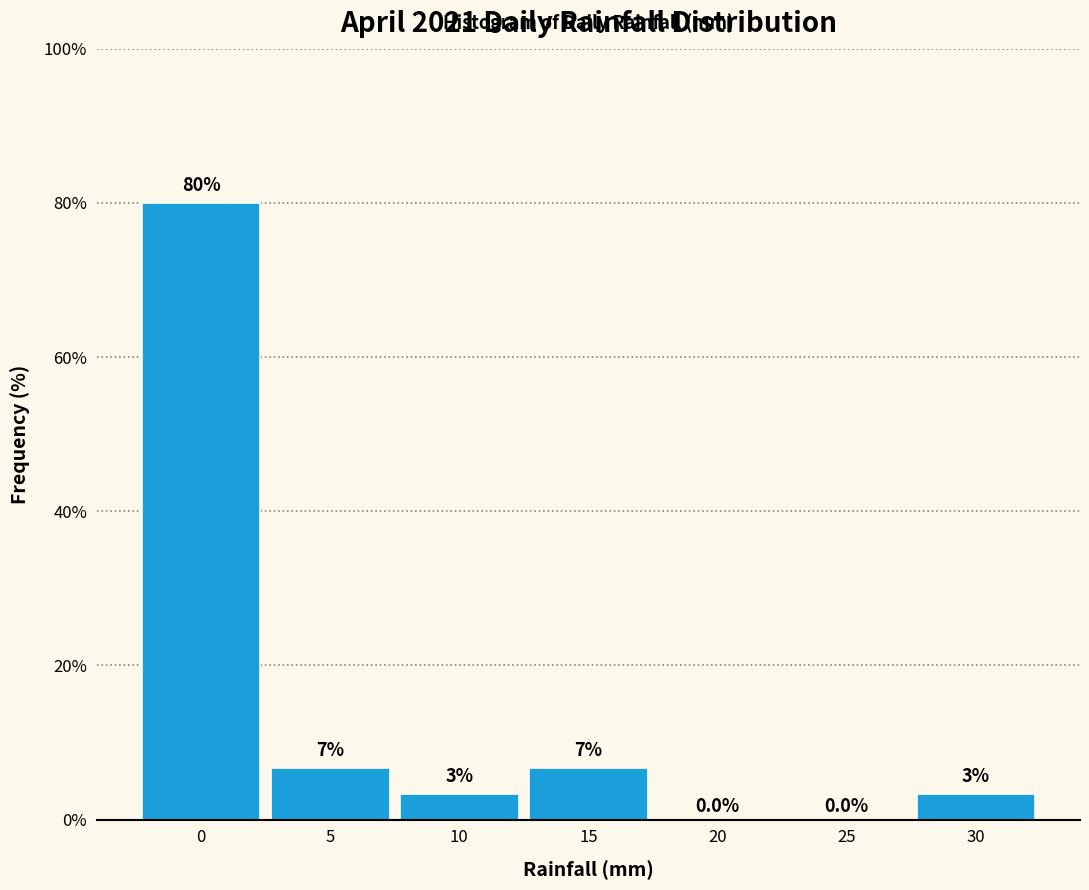

Are the bars horizontal?

No